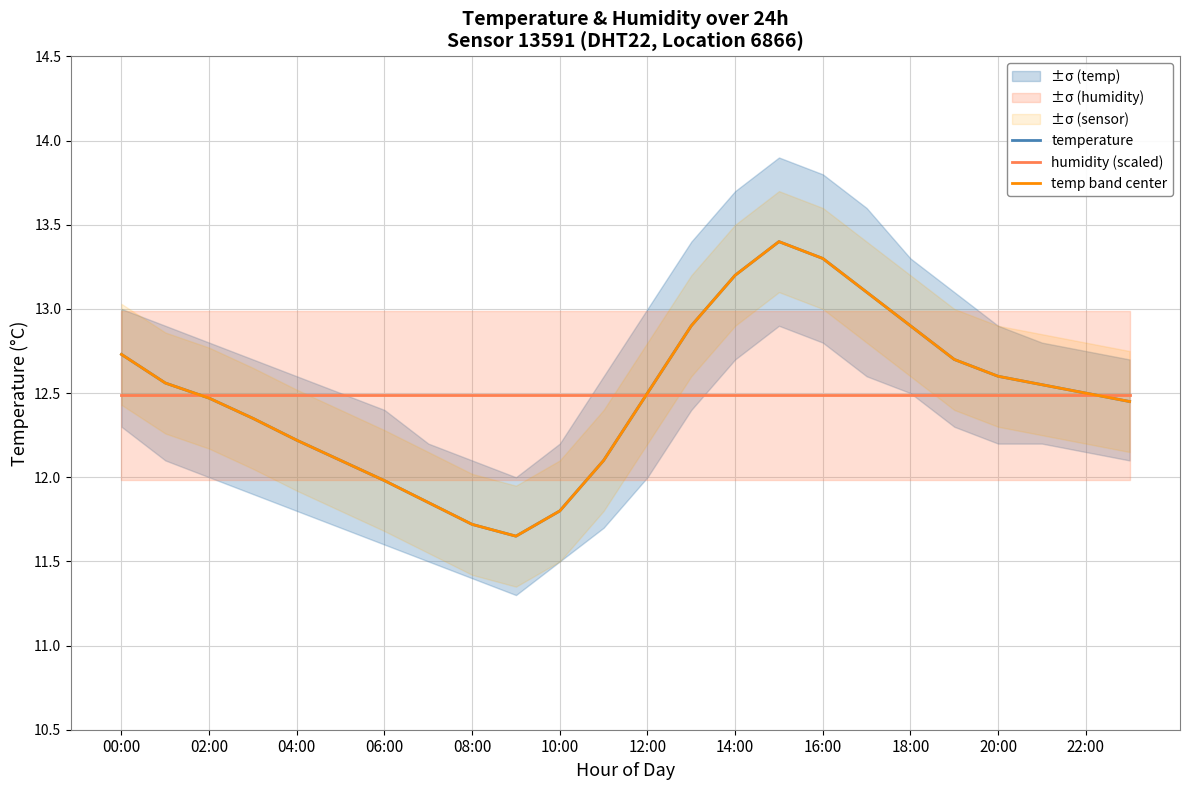

Rank the series by their maximum value, from lowest to highest.

humidity (scaled), temperature, temp band center